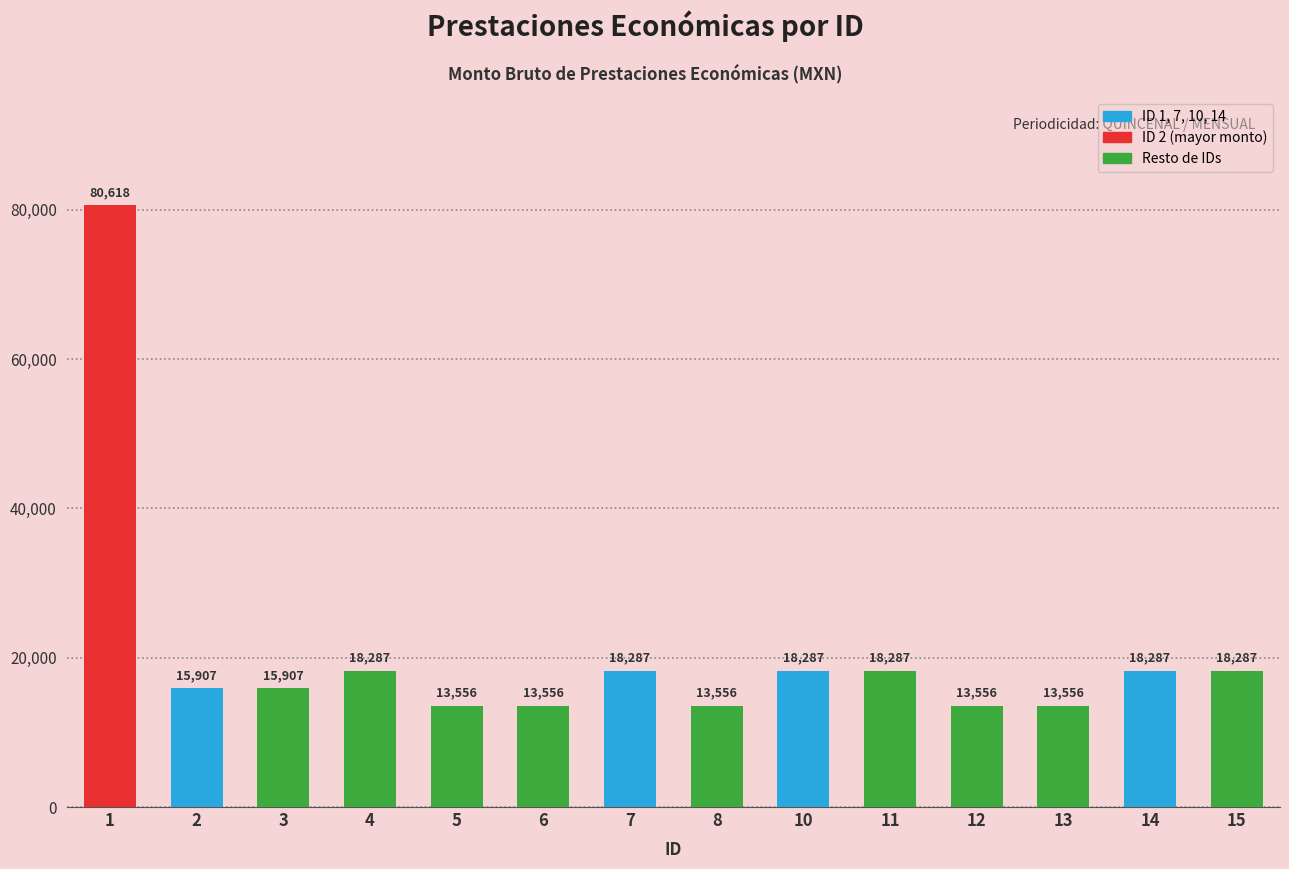

What is the maximum value shown in the chart?

80618